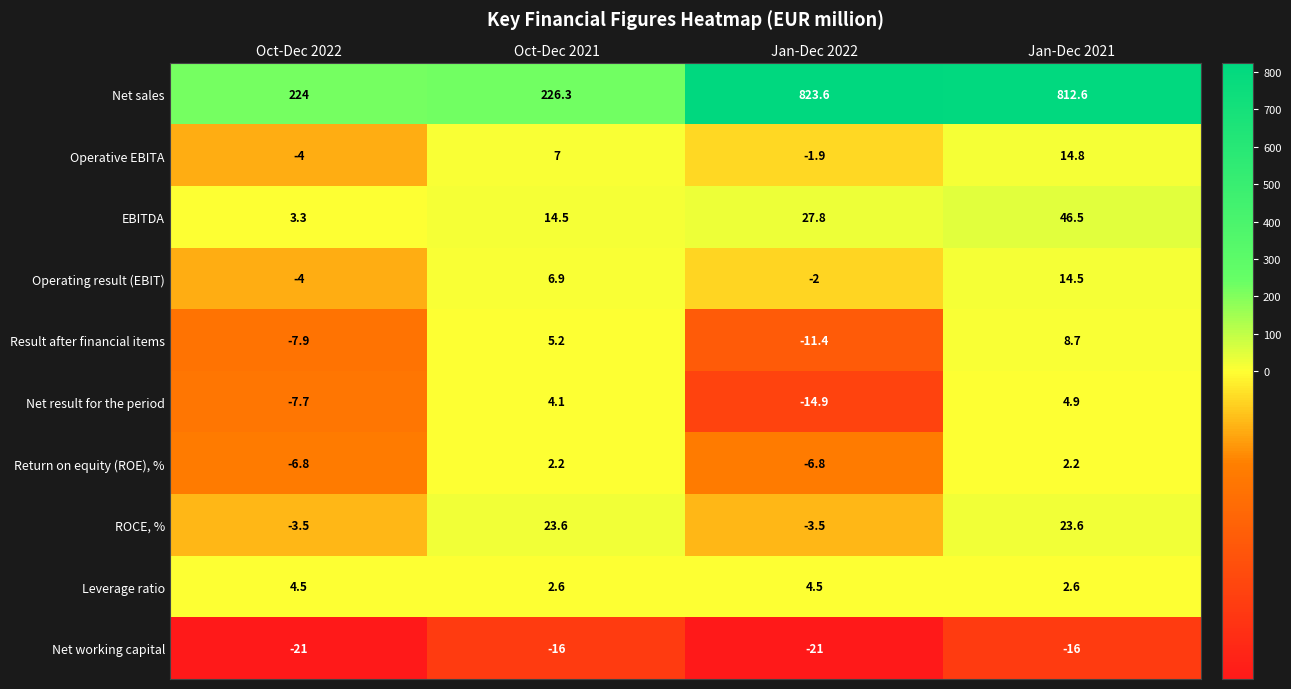

Between Oct-Dec 2022 and Jan-Dec 2021, which series saw the biggest shift?

Net sales